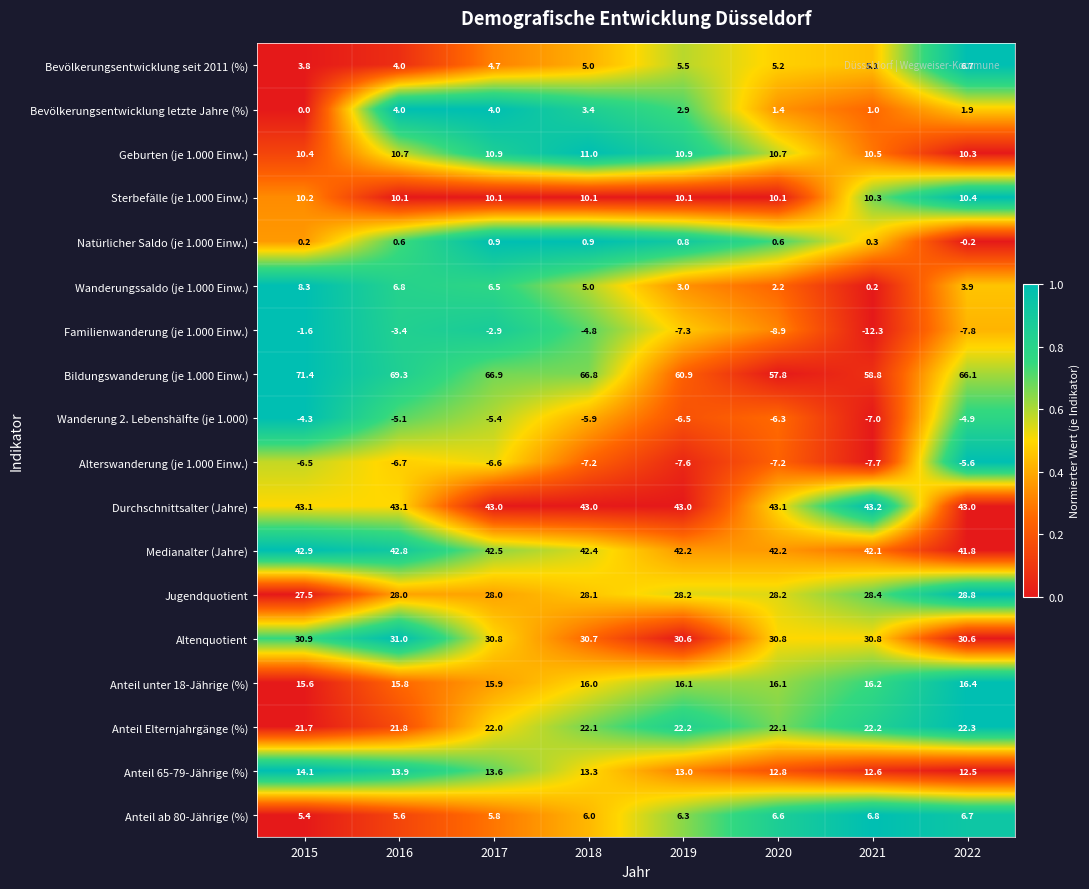

Rank the series by their maximum value, from highest to lowest.

Bildungswanderung (je 1.000 Einw.), Durchschnittsalter (Jahre), Medianalter (Jahre), Altenquotient, Jugendquotient, Anteil Elternjahrgänge (%), Anteil unter 18-Jährige (%), Anteil 65-79-Jährige (%), Geburten (je 1.000 Einw.), Sterbefälle (je 1.000 Einw.), Wanderungssaldo (je 1.000 Einw.), Anteil ab 80-Jährige (%), Bevölkerungsentwicklung seit 2011 (%), Bevölkerungsentwicklung letzte Jahre (%), Natürlicher Saldo (je 1.000 Einw.), Familienwanderung (je 1.000 Einw.), Wanderung 2. Lebenshälfte (je 1.000), Alterswanderung (je 1.000 Einw.)